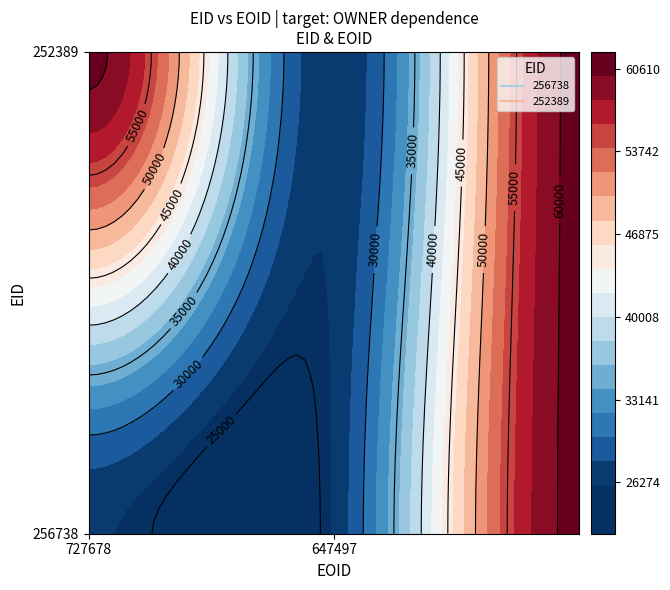

What is the total value across all series at 2?

121220